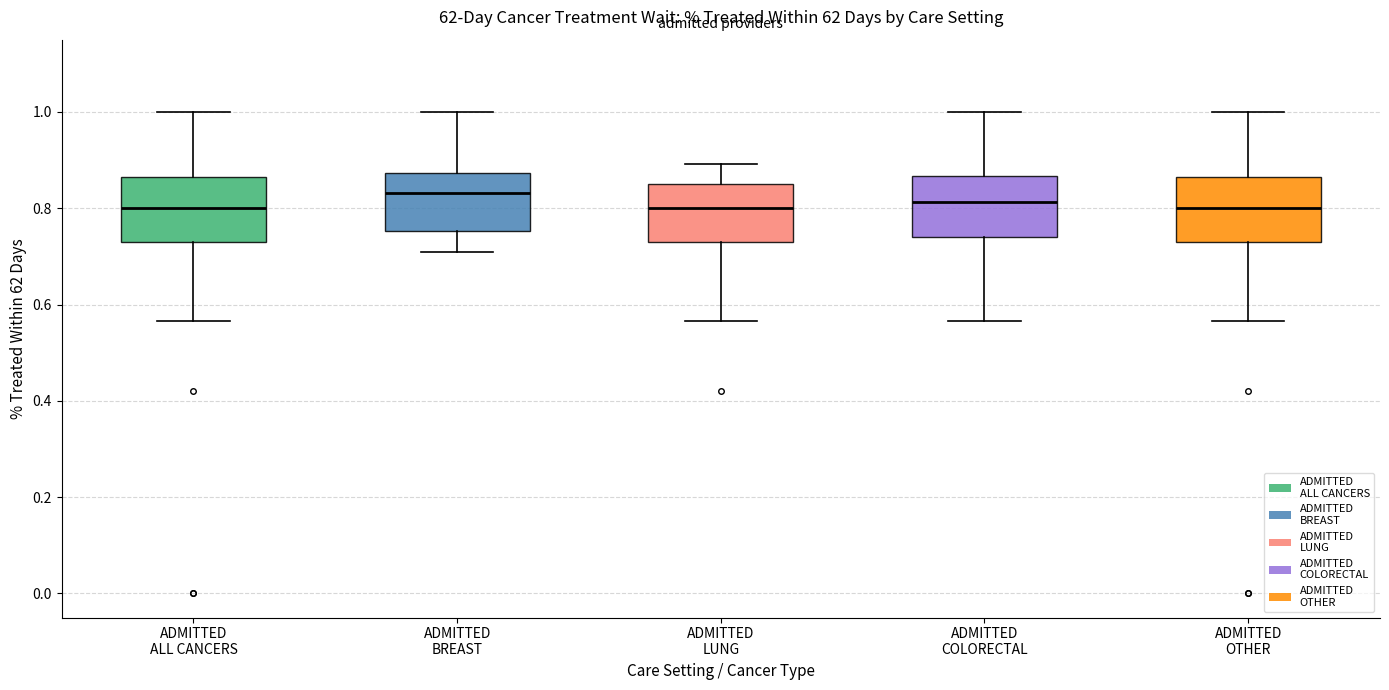

Reading left to right, read every box against the y-axis: the position of its median line, the range the box covers, and the ends of its whiskers. The values are not printed on the chart, so give them approximately, as read against the axis.

ADMITTED ALL CANCERS: median 0.80, box 0.72 to 0.86, whiskers 0.56 to 1.00
ADMITTED BREAST: median 0.84, box 0.76 to 0.88, whiskers 0.70 to 1.00
ADMITTED LUNG: median 0.80, box 0.72 to 0.86, whiskers 0.56 to 0.90
ADMITTED COLORECTAL: median 0.82, box 0.74 to 0.86, whiskers 0.56 to 1.00
ADMITTED OTHER: median 0.80, box 0.72 to 0.86, whiskers 0.56 to 1.00